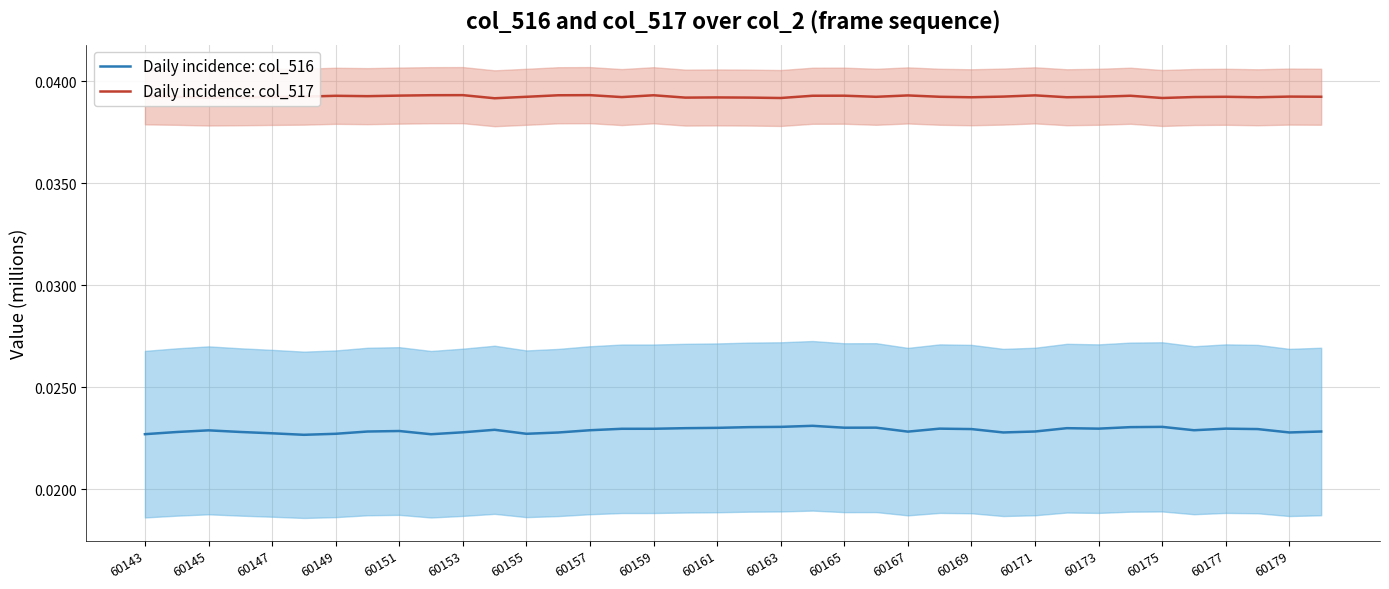

True or false: Daily incidence: col_517 and Daily incidence: col_516 intersect in this chart.

False